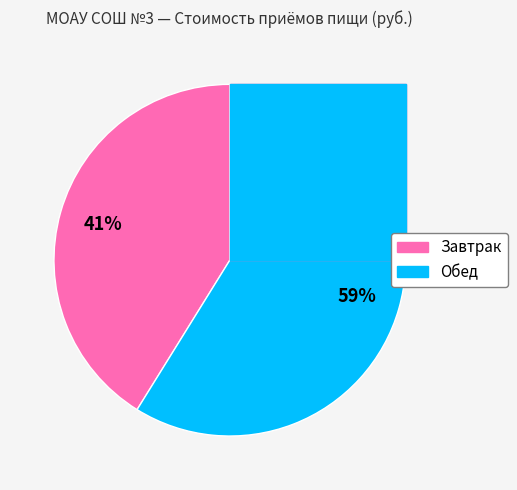

True or false: Обед accounts for 59% of the total.

True